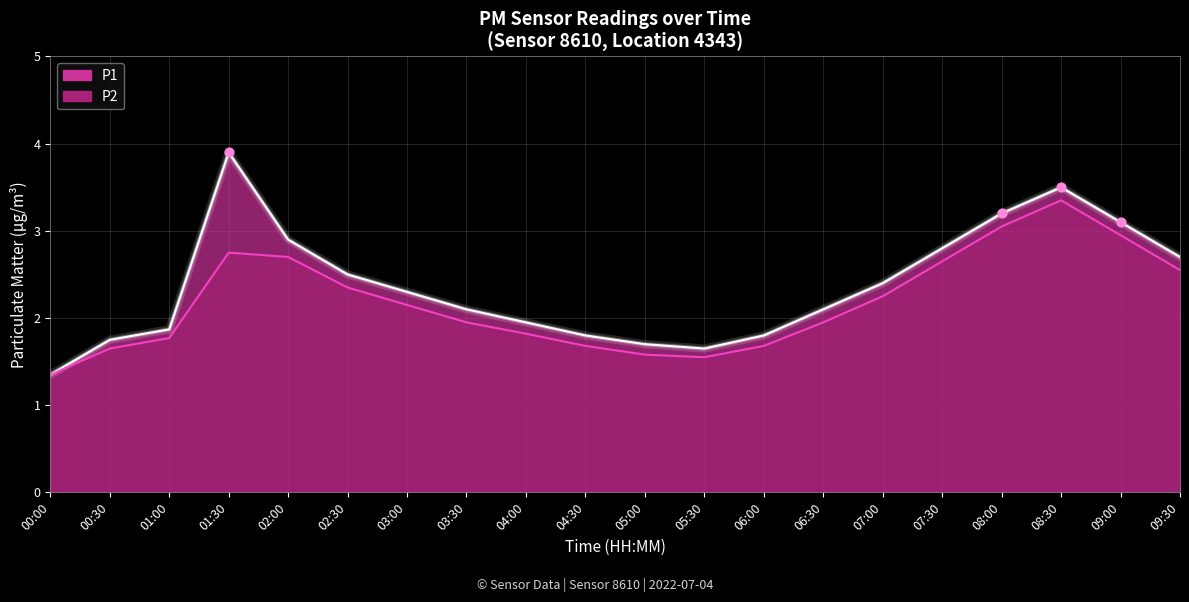

At which category is the sum across all series the highest?

08:30